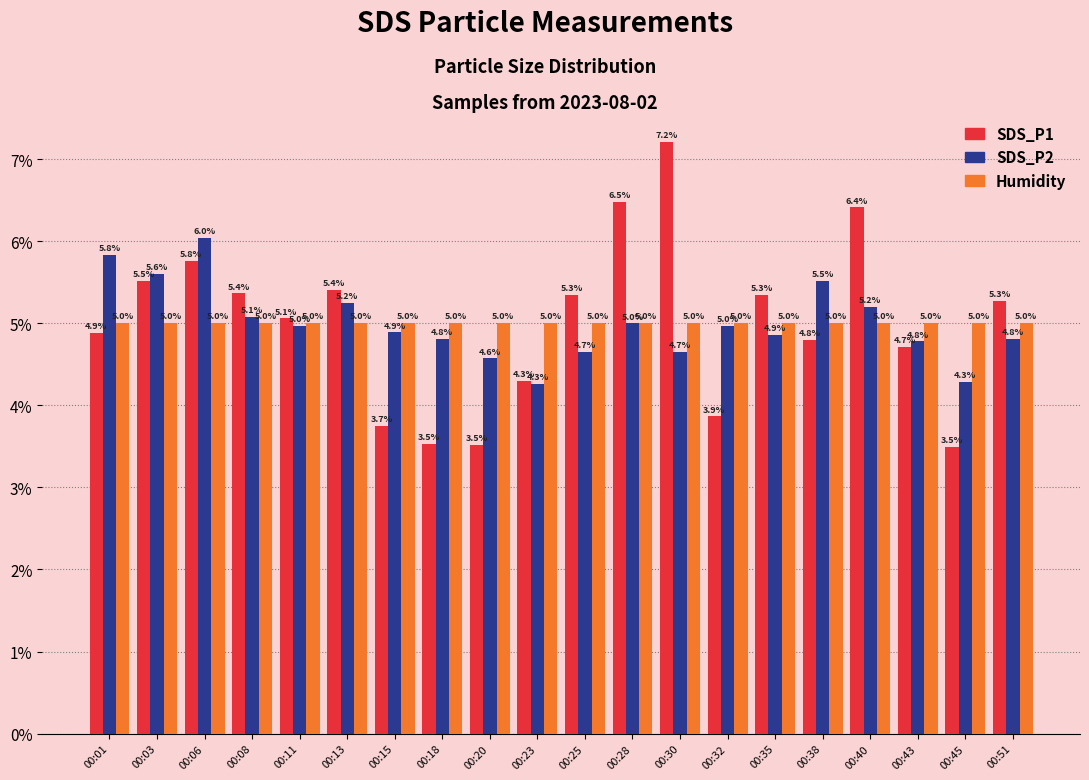

What is the approximate value of SDS_P2 at 00:25?

4.7